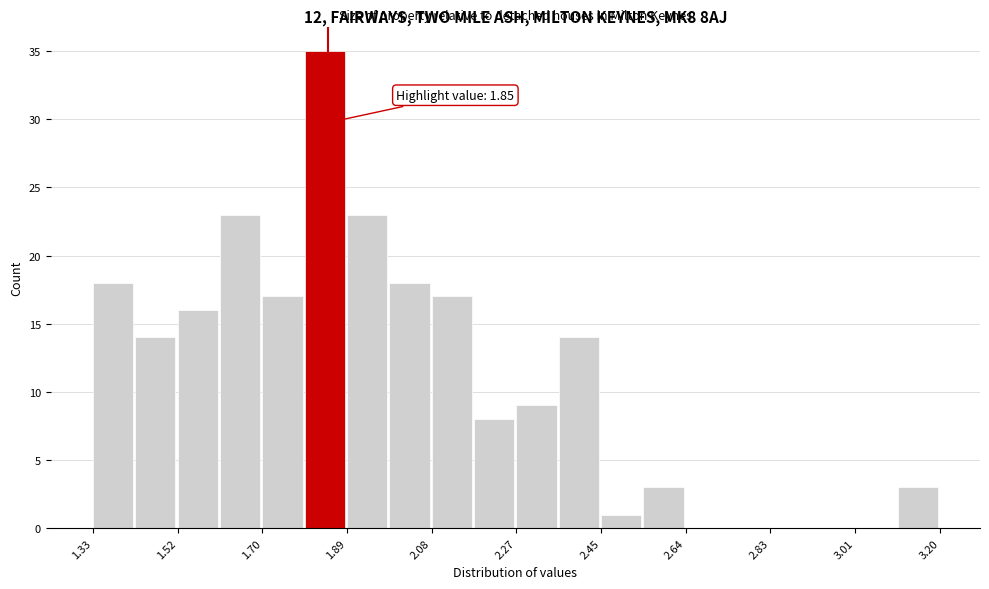

Over which range of the x-axis is the bar tallest?

1.80 to 1.90